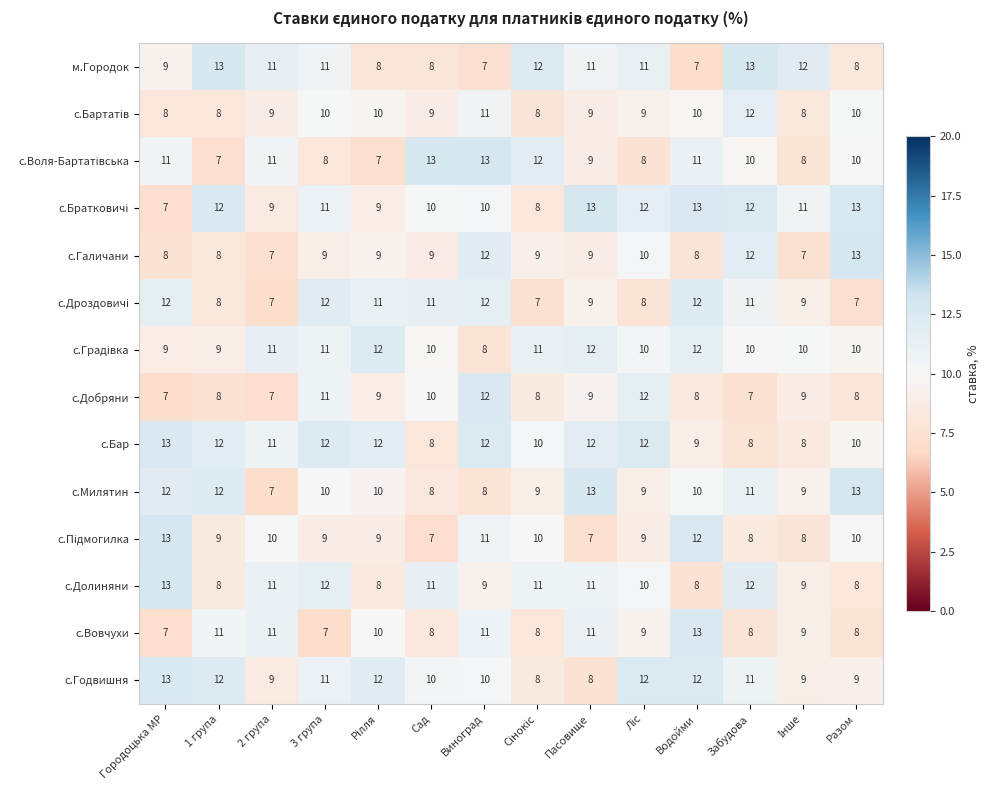

At which category is the sum across all series the highest?

Виноград